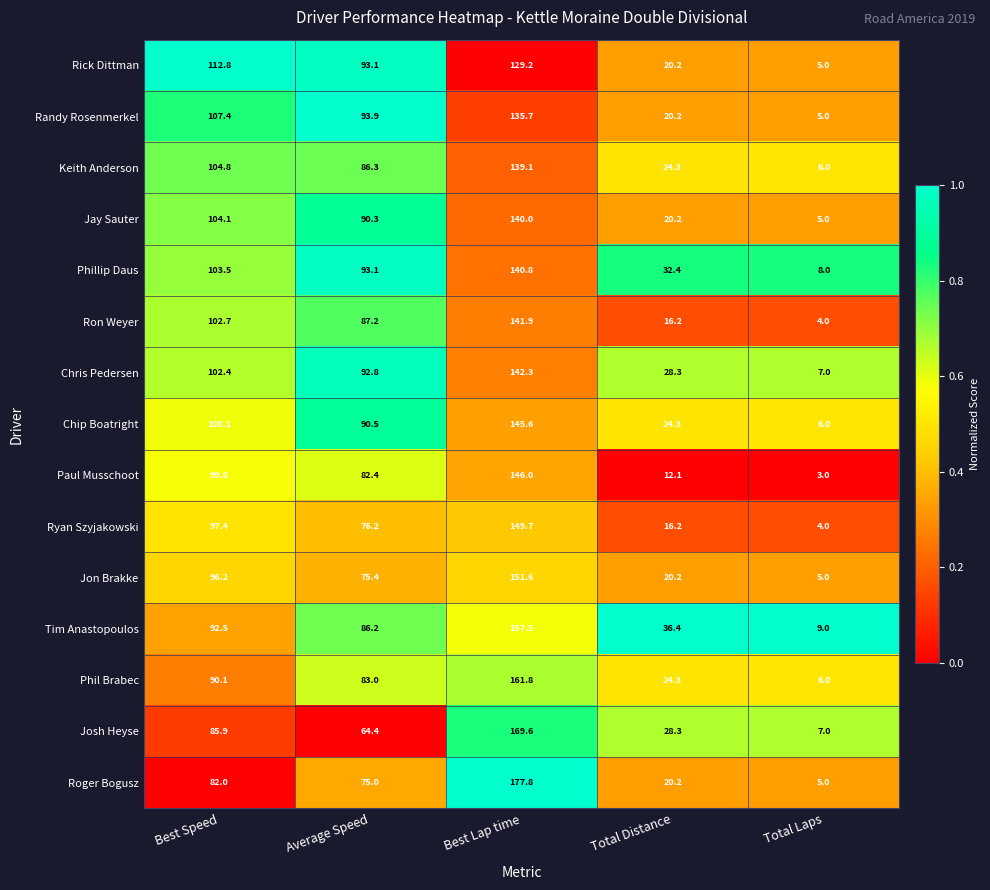

At how many categories does at least one series exceed 65?

3